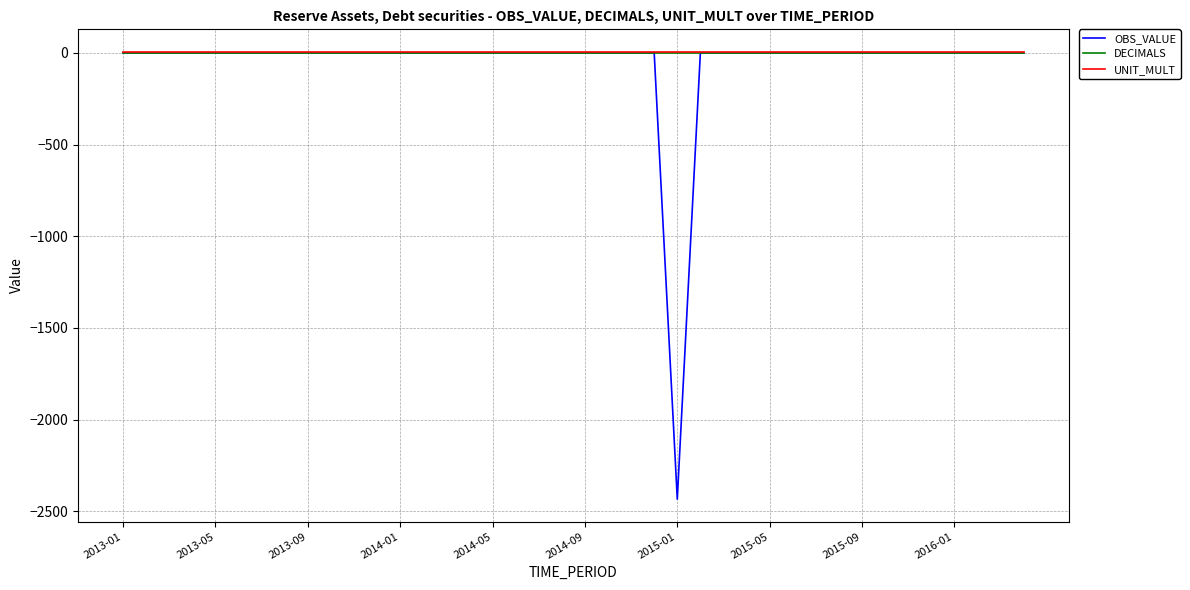

Which series has the widest spread of values?

OBS_VALUE